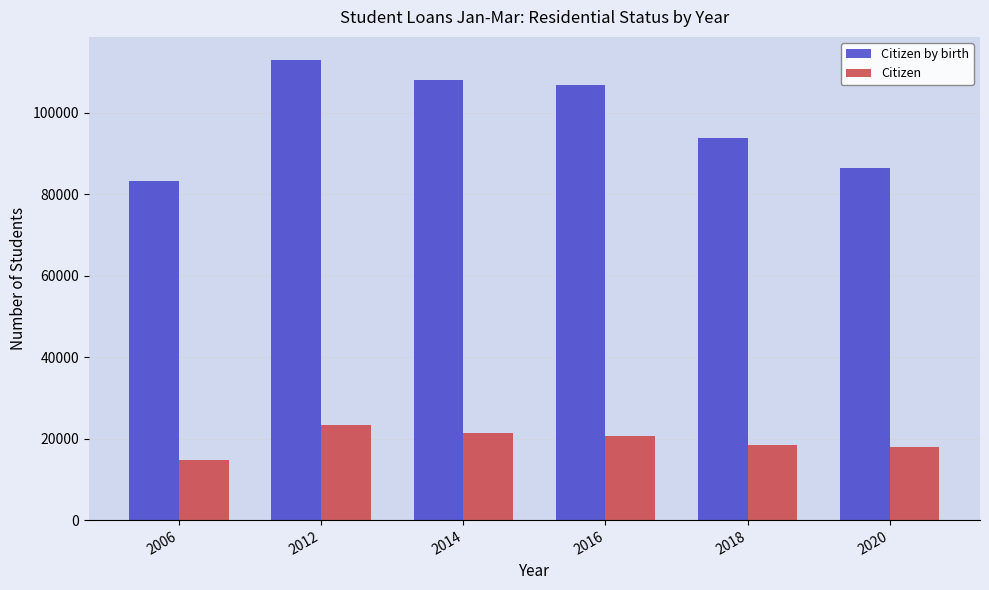

Read the Citizen value at 2012.

23425